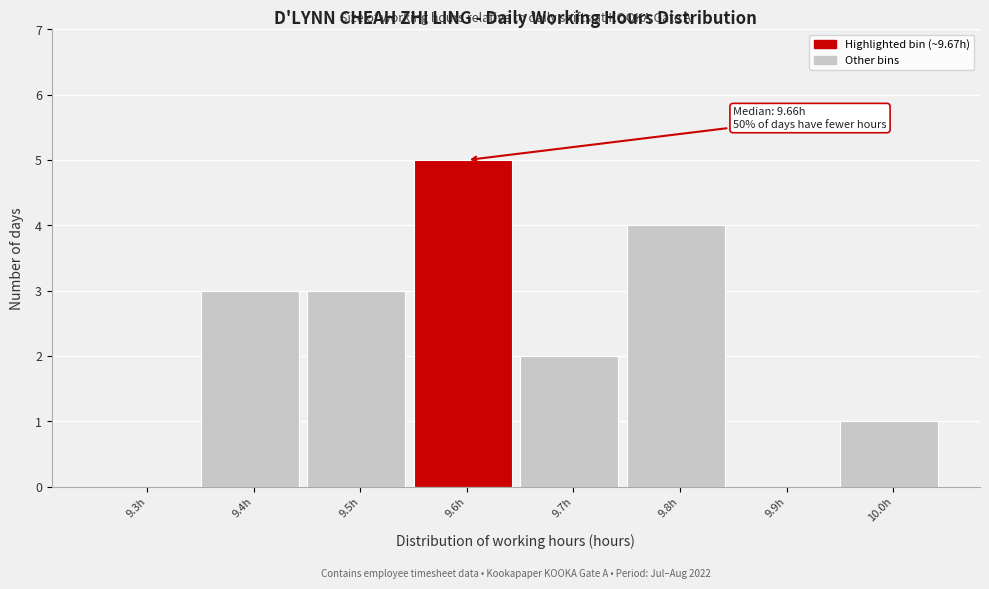

Reading left to right, what are all the values shown in this chart?

9.3h=0	9.4h=3	9.5h=3	9.6h=5	9.7h=2	9.8h=4	9.9h=0	10.0h=1